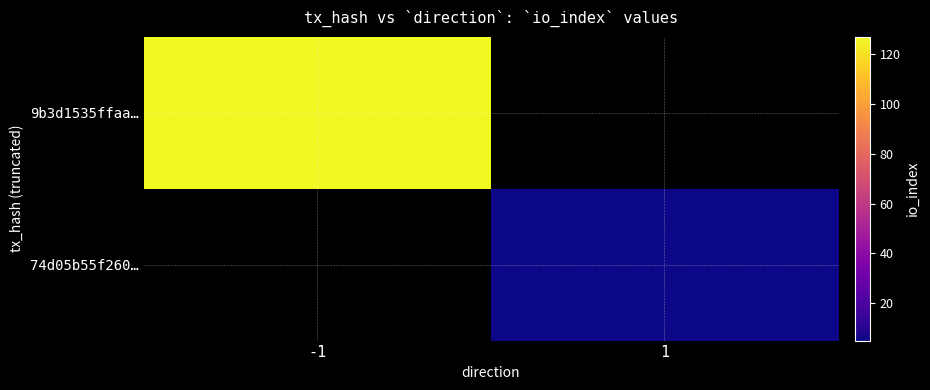

List the series in order of their overall mean, highest first.

9b3d1535ffaa…, 74d05b55f260…